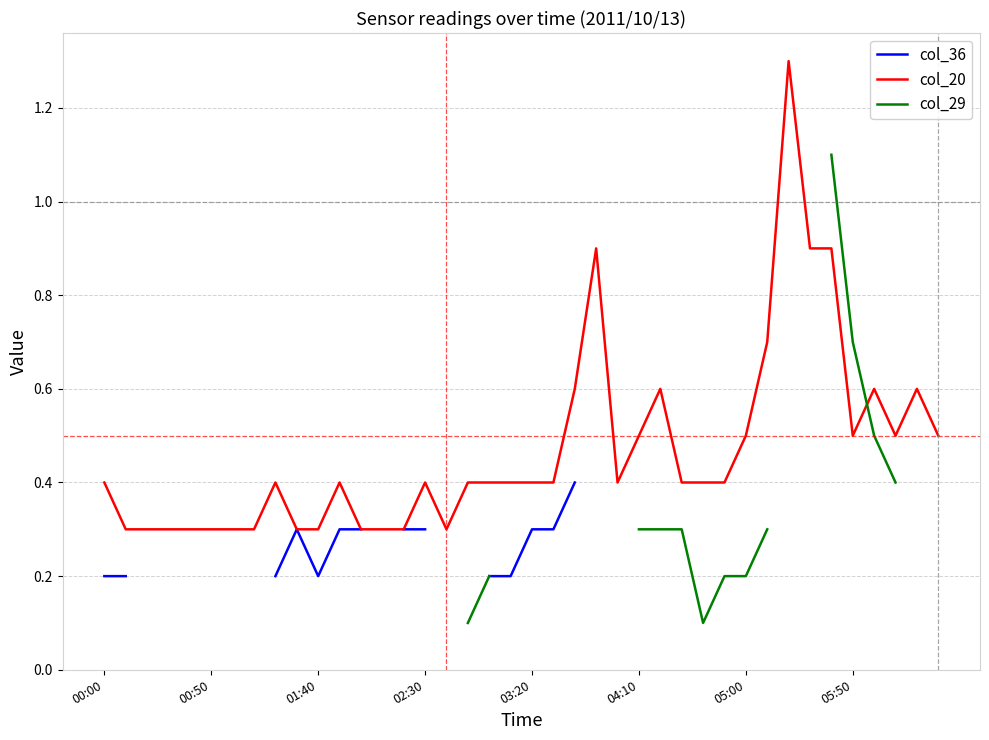

What value does the col_20 series have at 31?

0.7